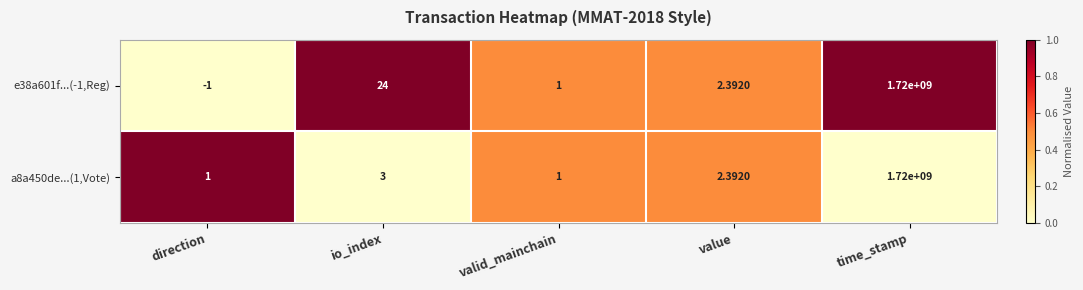

Which category has the highest value in the e38a601f...(-1,Reg) series?

time_stamp